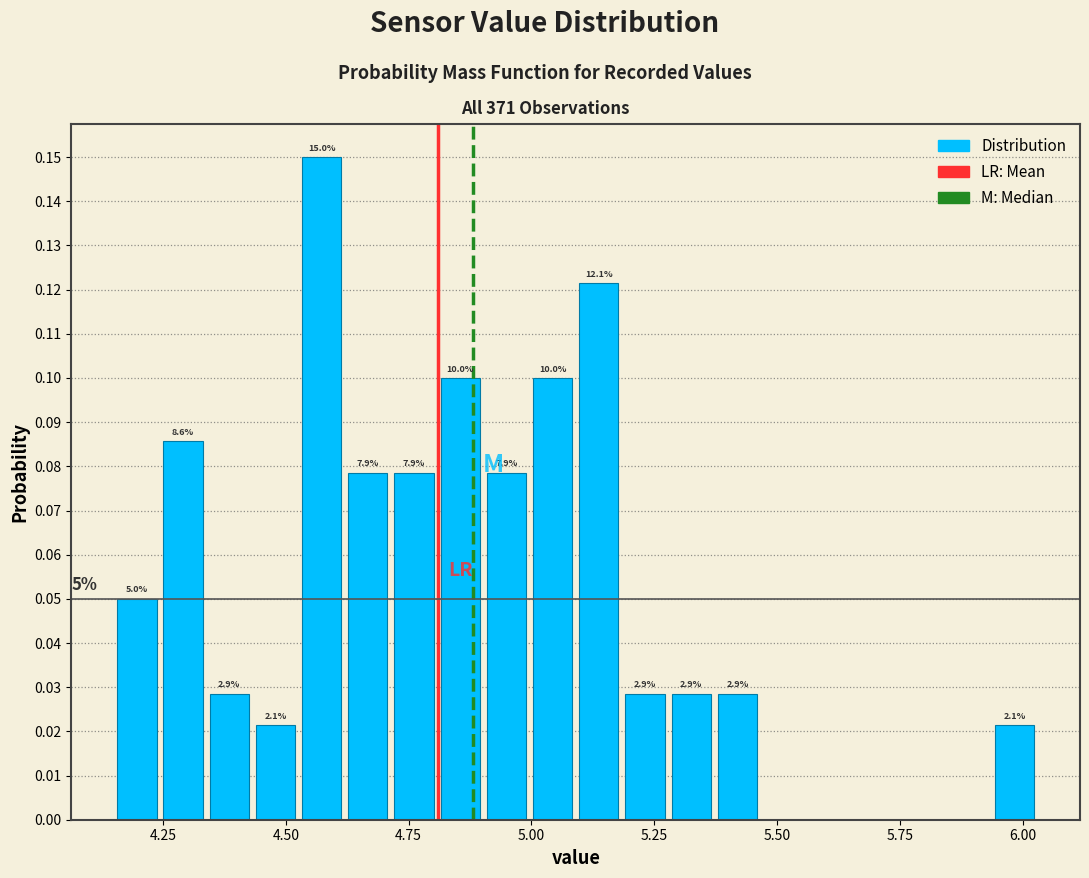

Around what value on the x-axis is the tallest bar? Give the approximate position of its centre, as read against the axis.

4.55